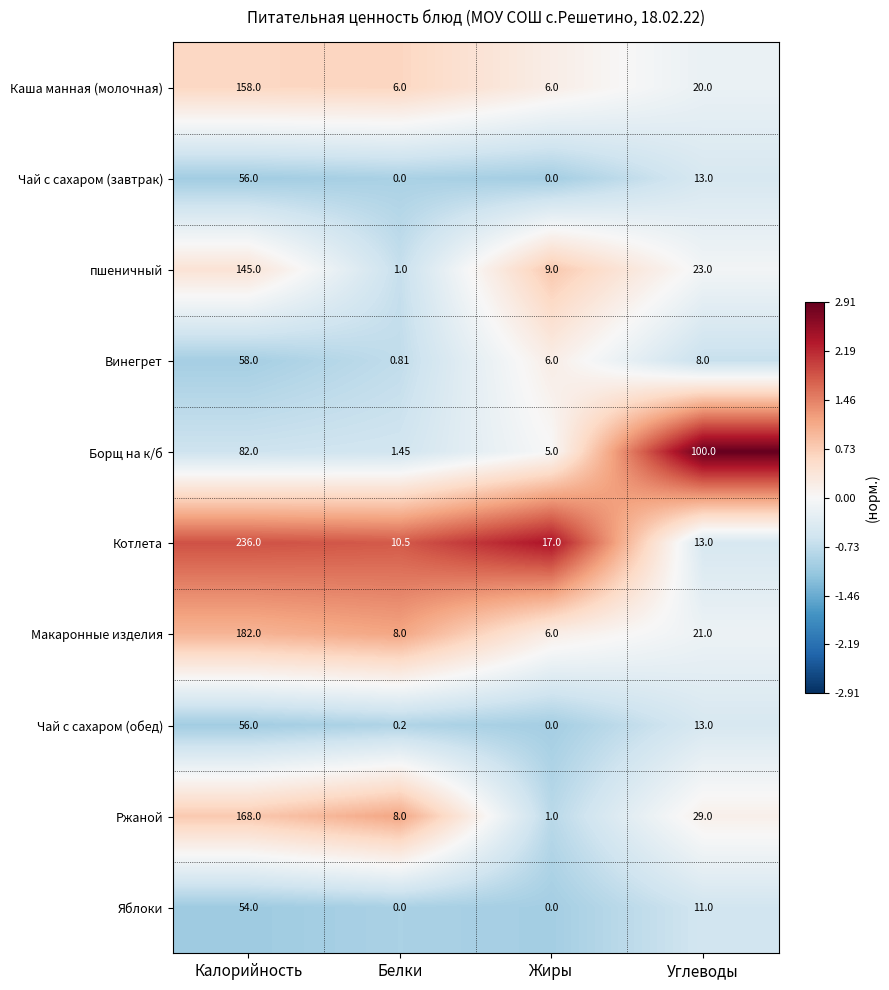

Which series has the largest range (max minus min)?

Котлета